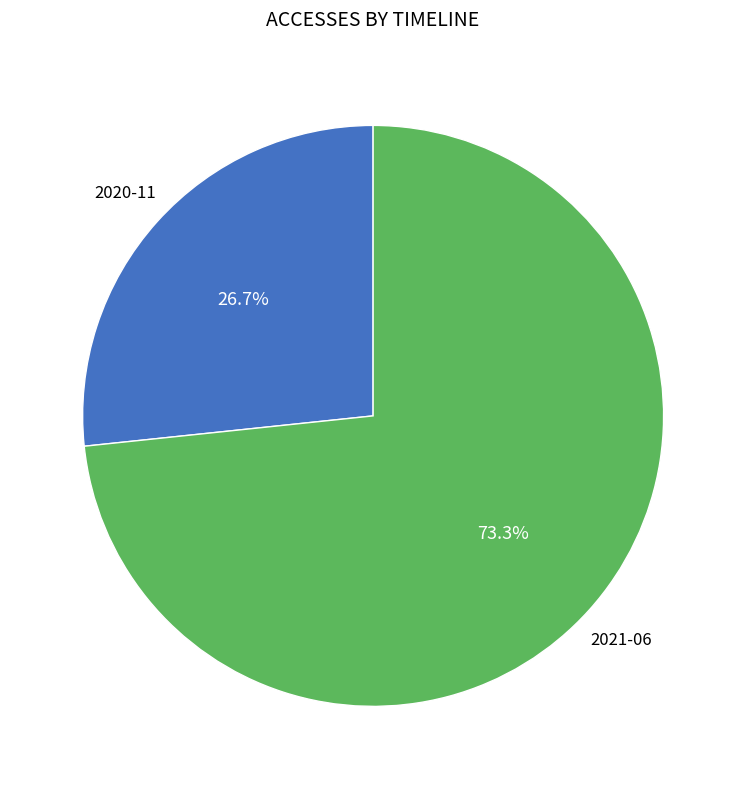

Is there a majority slice in this chart?

Yes